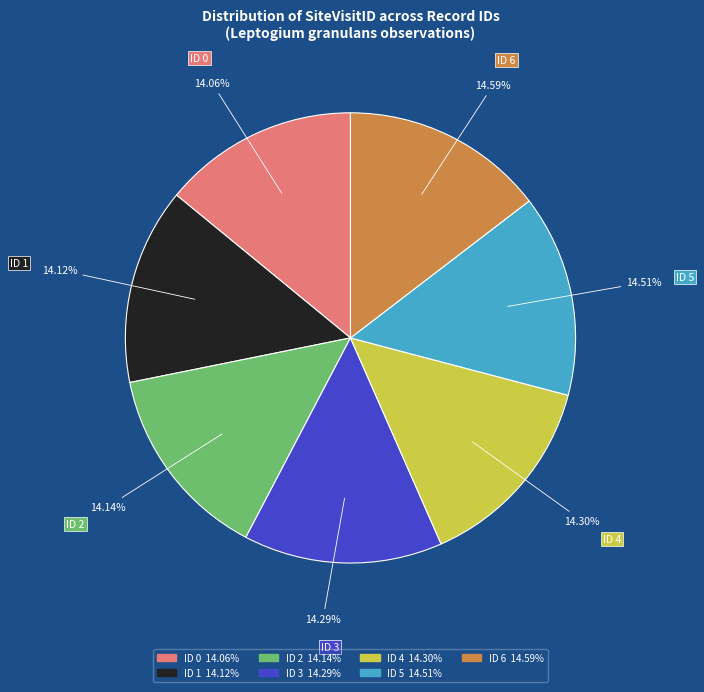

Does any single category account for the majority?

No